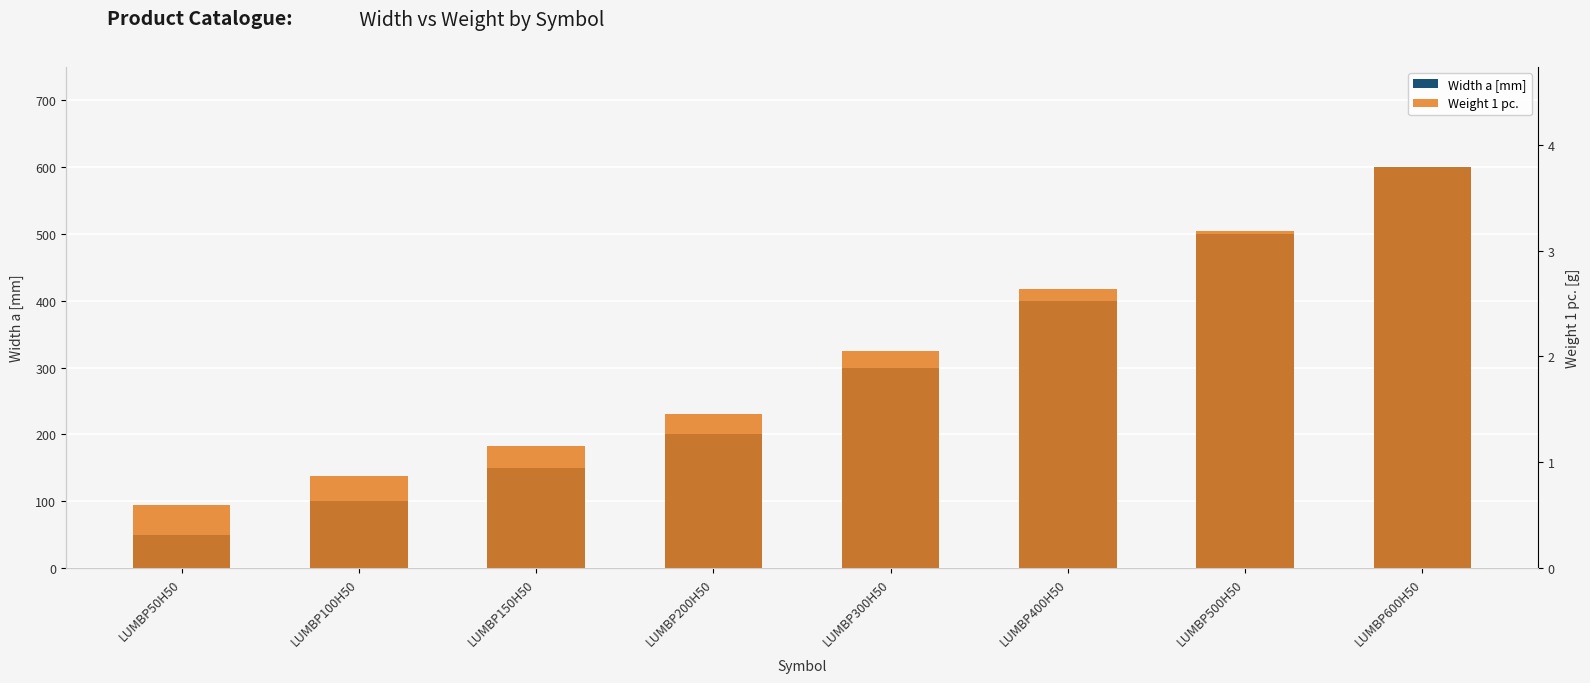

Reading right to left, what are all the values shown in this chart?

Width a [mm]: 600.0	500.0	400.0	300.0	200.0	150.0	100.0	50.0
Weight 1 pc.: 3.8	3.2	2.6	2.0	1.5	1.1	0.9	0.6